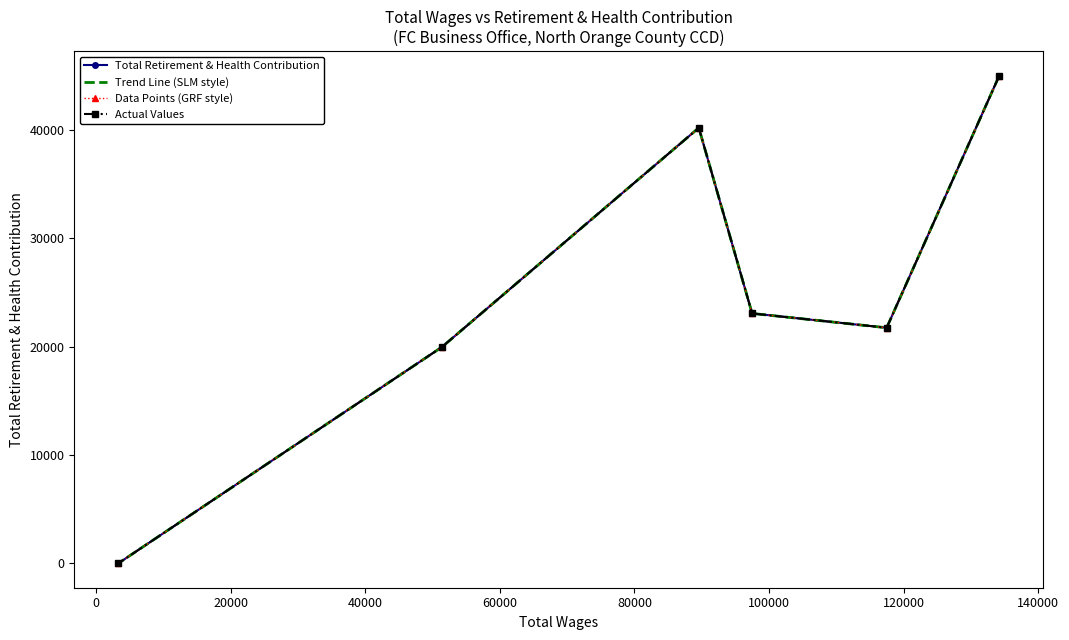

True or false: Trend Line (SLM style) and Data Points (GRF style) cross at least once.

False